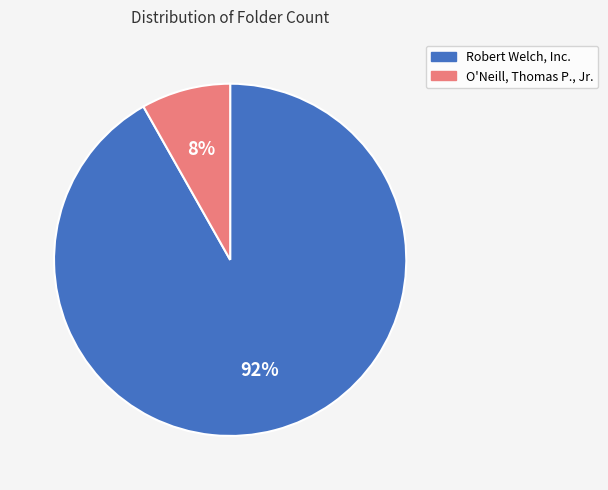

The O'Neill, Thomas P., Jr. slice represents 1% of the pie. True or false?

False